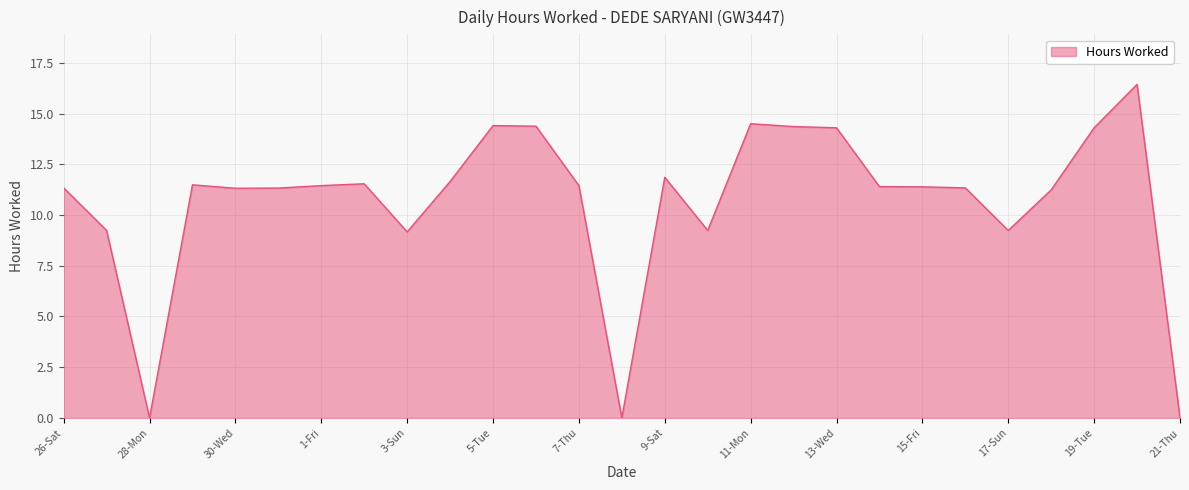

What is the difference between the maximum and minimum values?

16.4